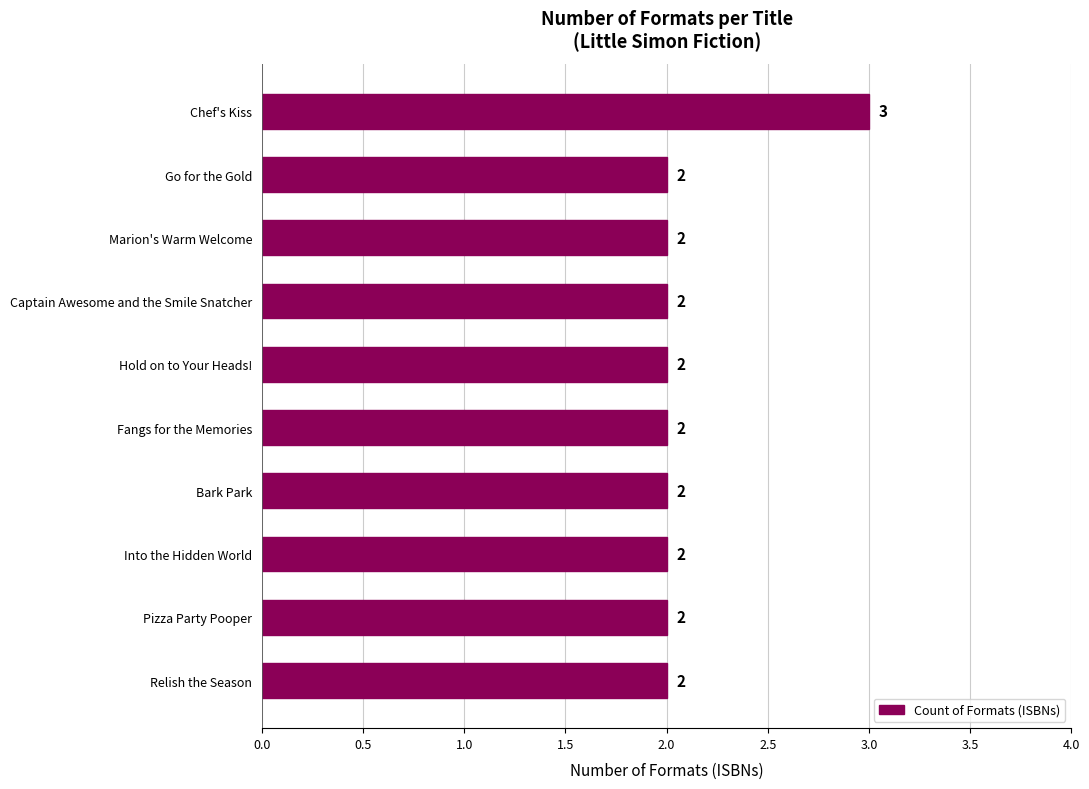

How many values are between 2 and 3?

10